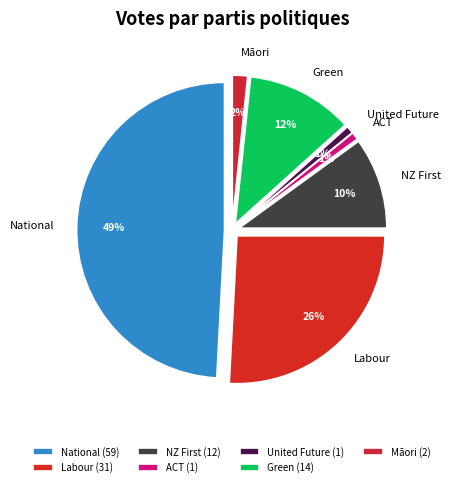

Is there any slice that represents more than half of the pie?

No